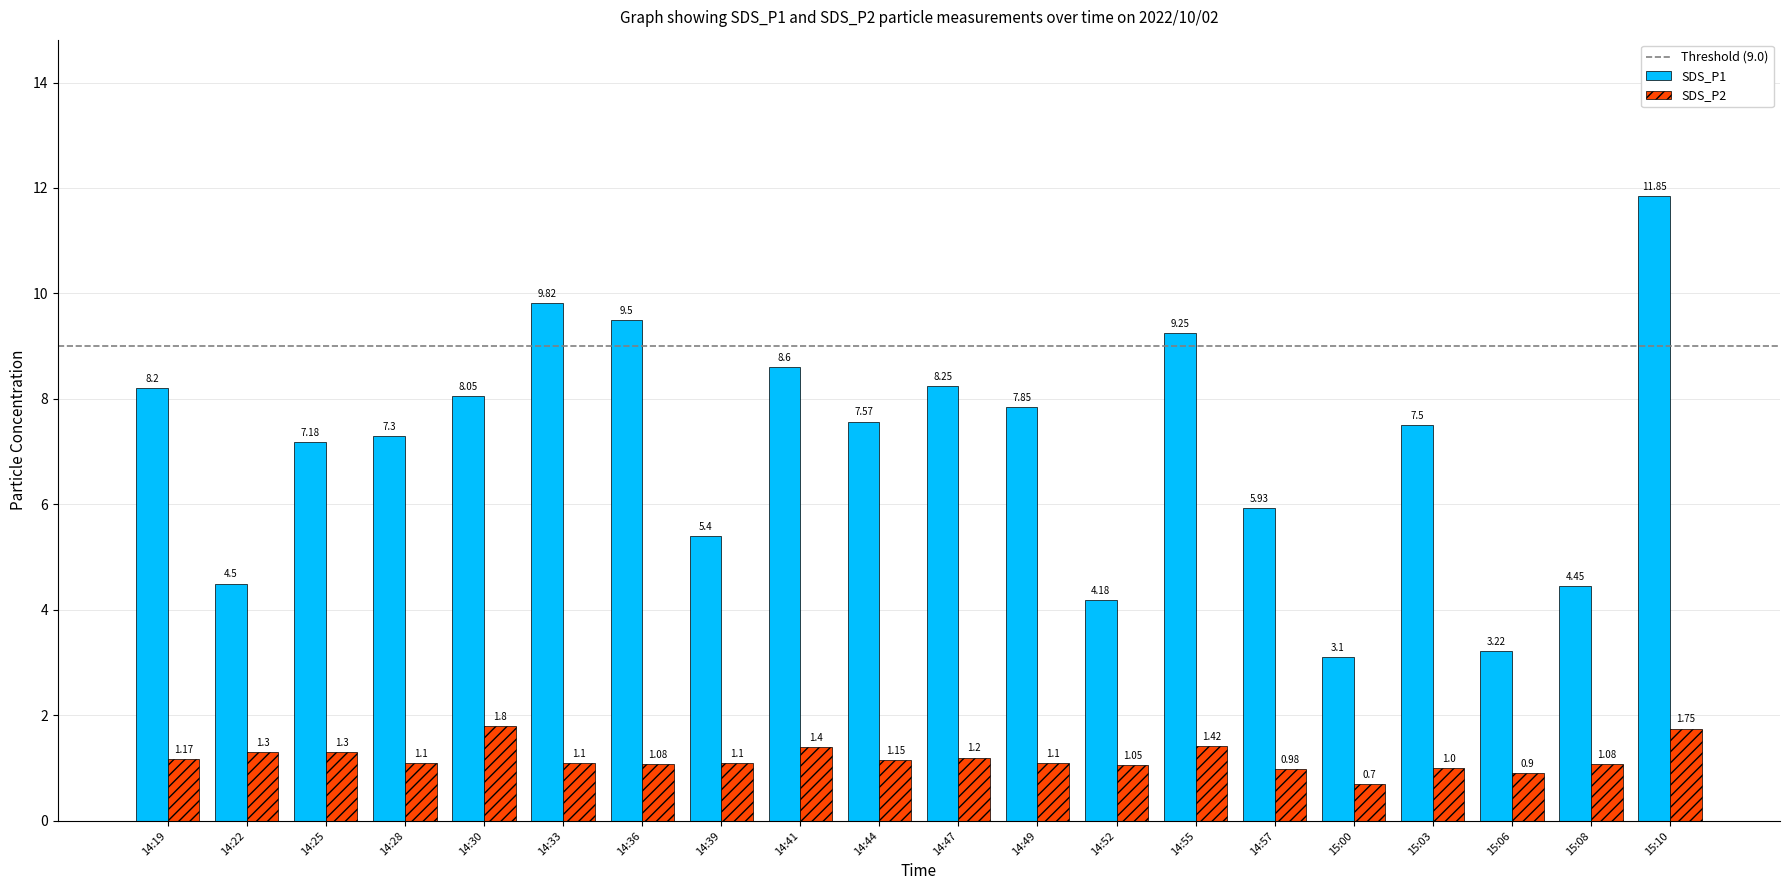

Which category has the highest value in the SDS_P2 series?

14:30